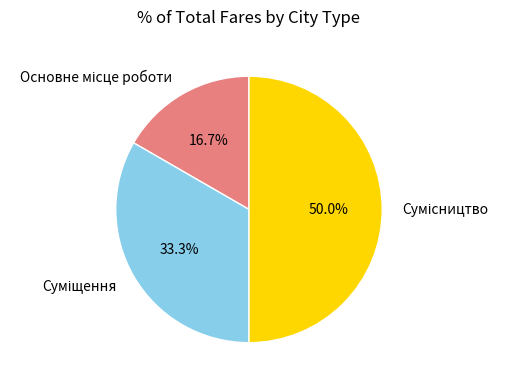

What percentage is NOT represented by Сумісництво?

50.0%